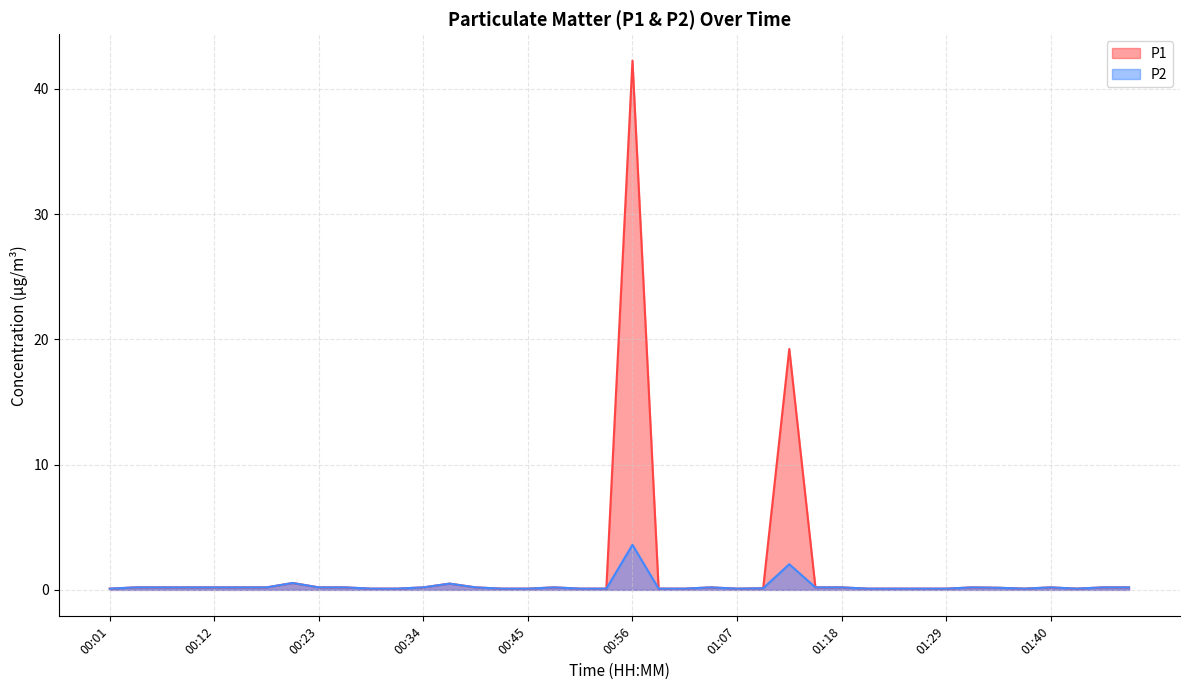

At 00:45, list the series in order from smallest to largest.

P1, P2